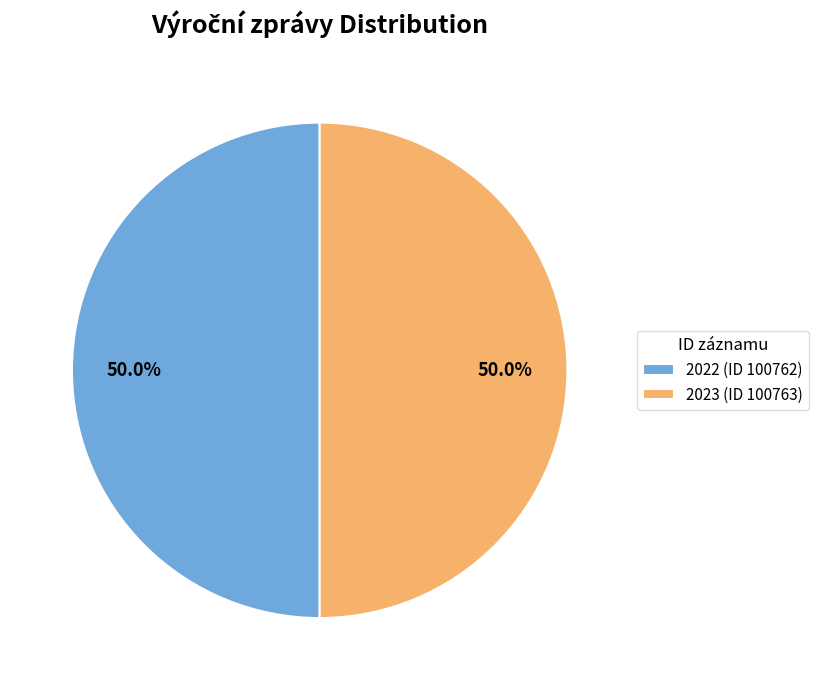

How much of the chart is everything except 2022 (ID 100762)?

50.0%